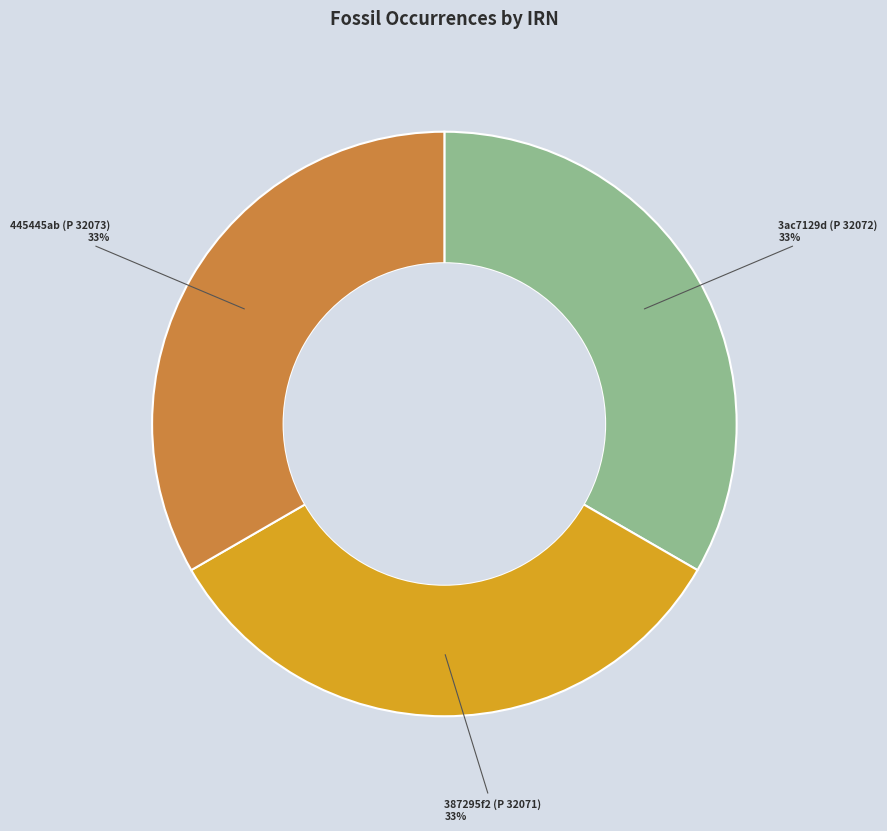

Do 387295f2 (P 32071) and 3ac7129d (P 32072) together represent more than half of the pie?

Yes